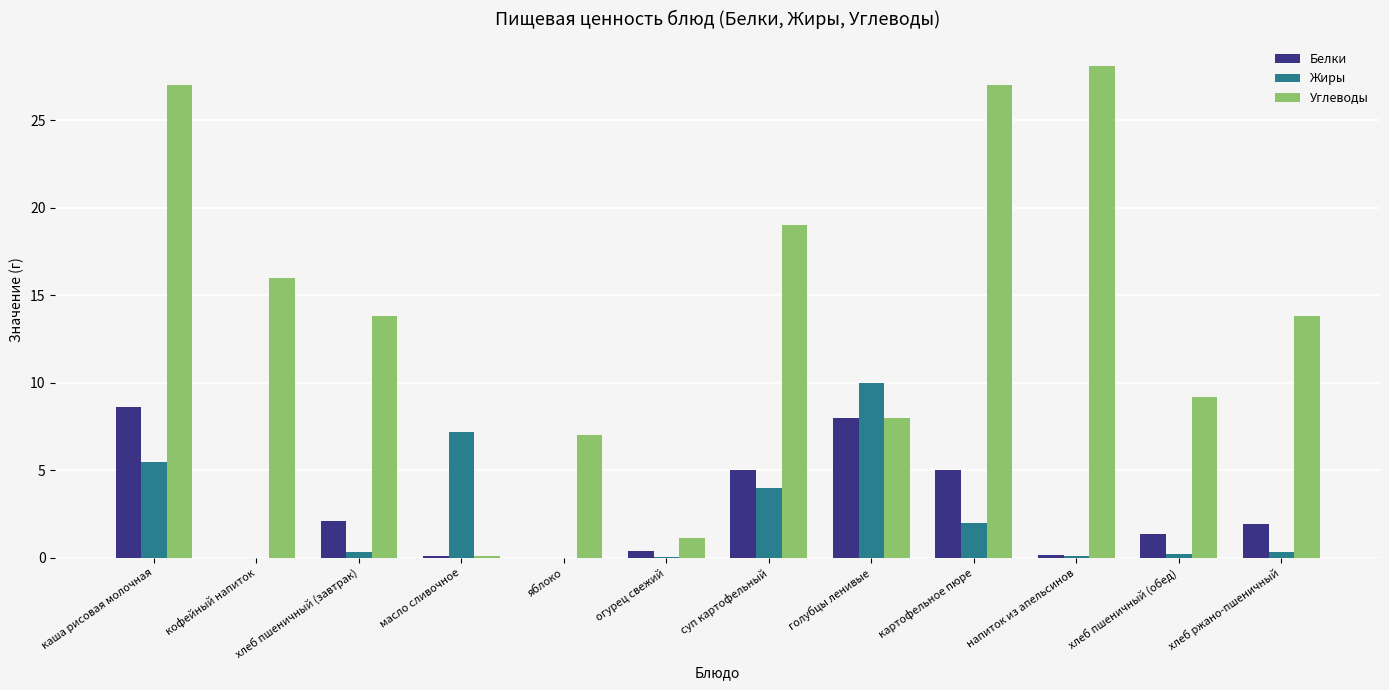

What is the sum of all Белки values?

32.7